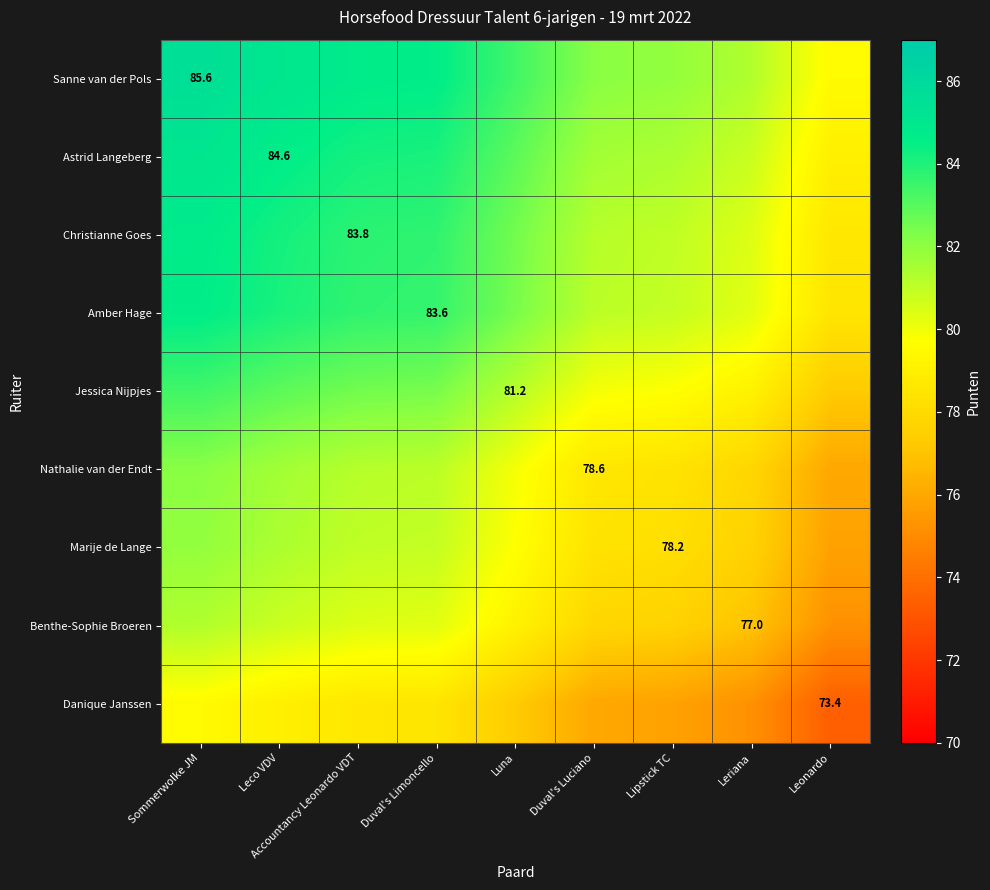

Read the Jessica Nijpjes value at Lipstick TC.

79.7